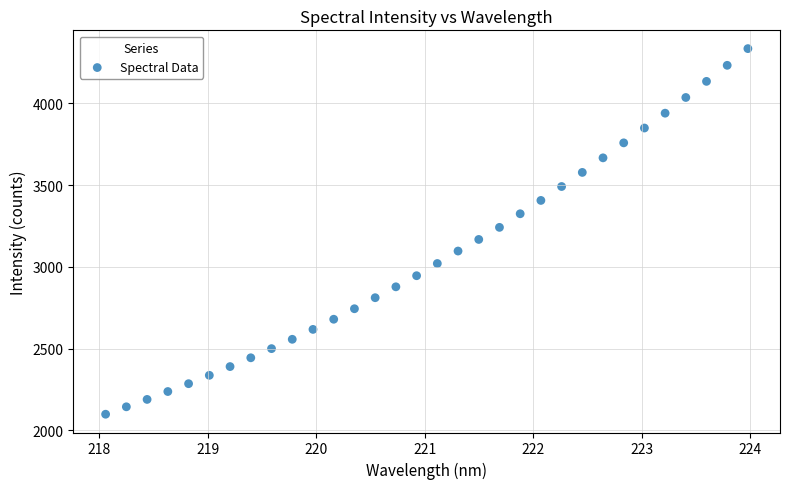

What is the range of X values (max minus min)?

5.9